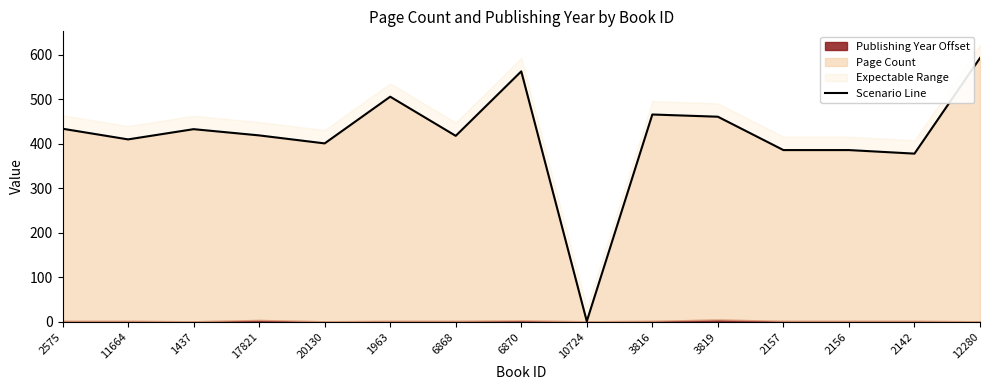

What is the difference between the maximum and minimum values?

592